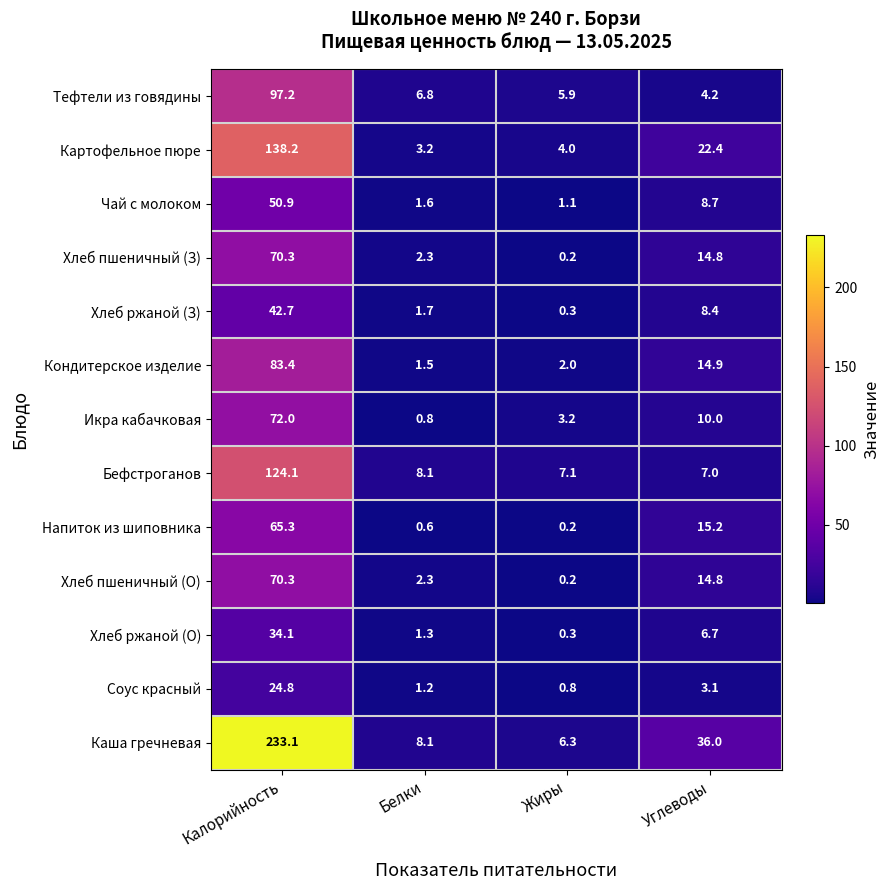

The Напиток из шиповника series shows 5.6 at Углеводы. True or false?

False